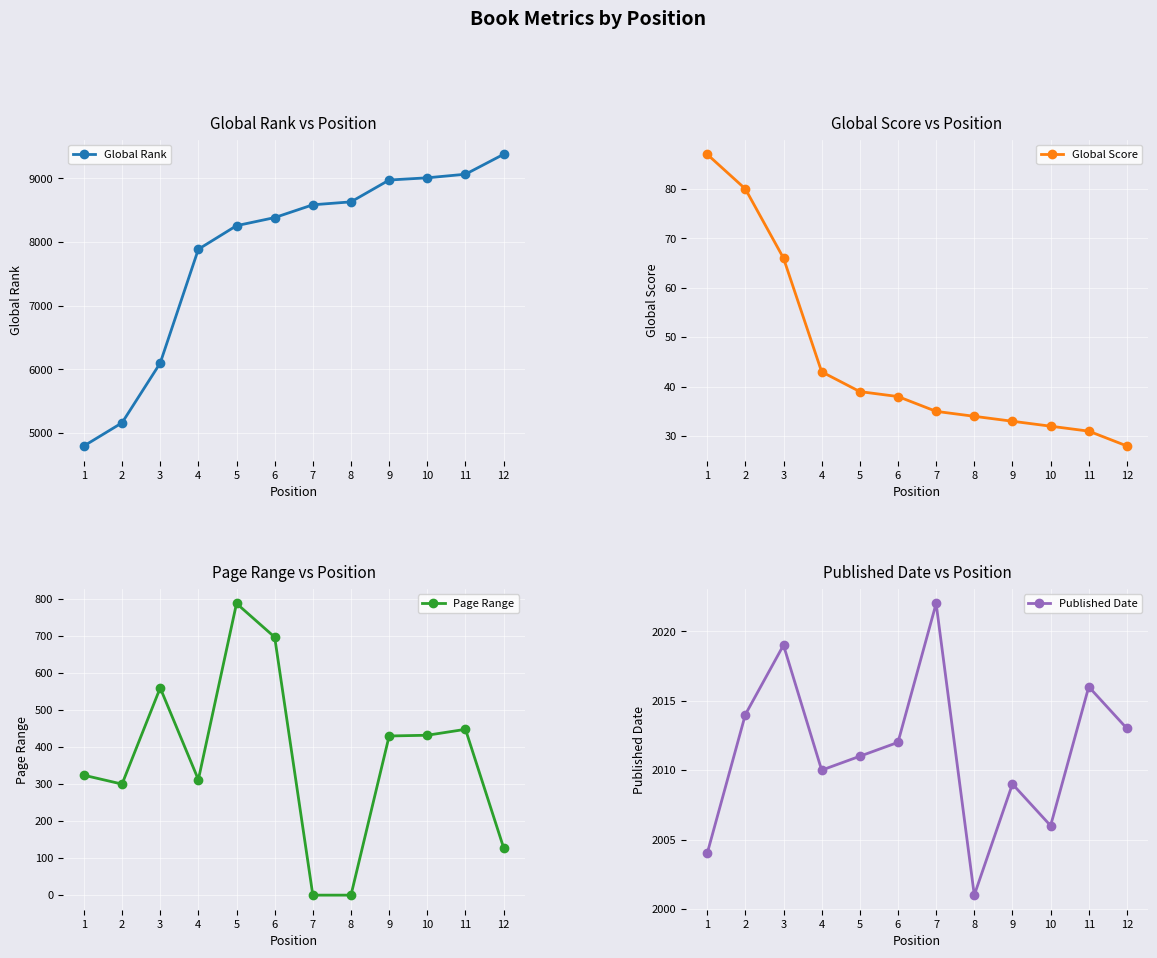

The Global Rank series shows 8255 at 5. True or false?

True